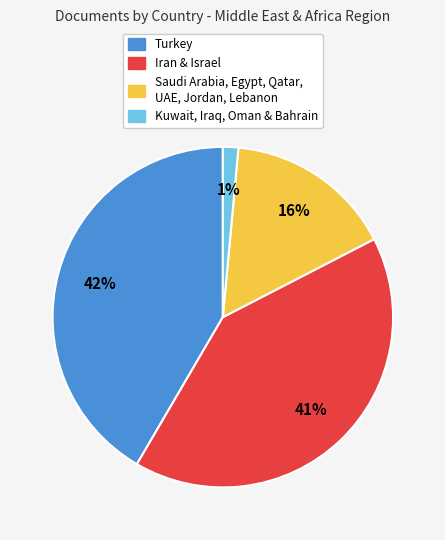

How many slices are in this pie chart?

4